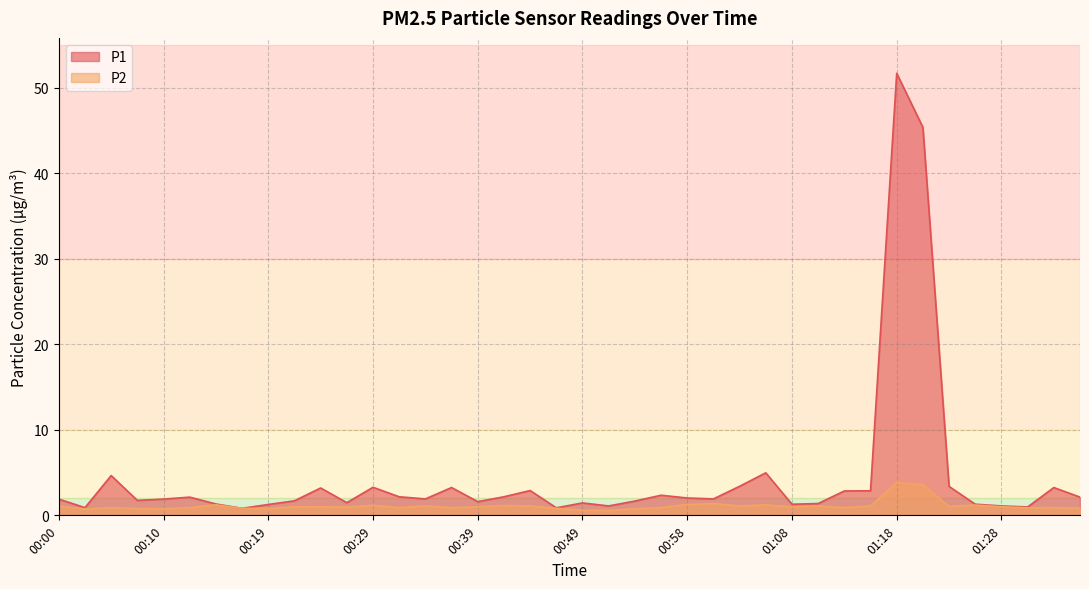

How many values in the P2 series are below 1?

20